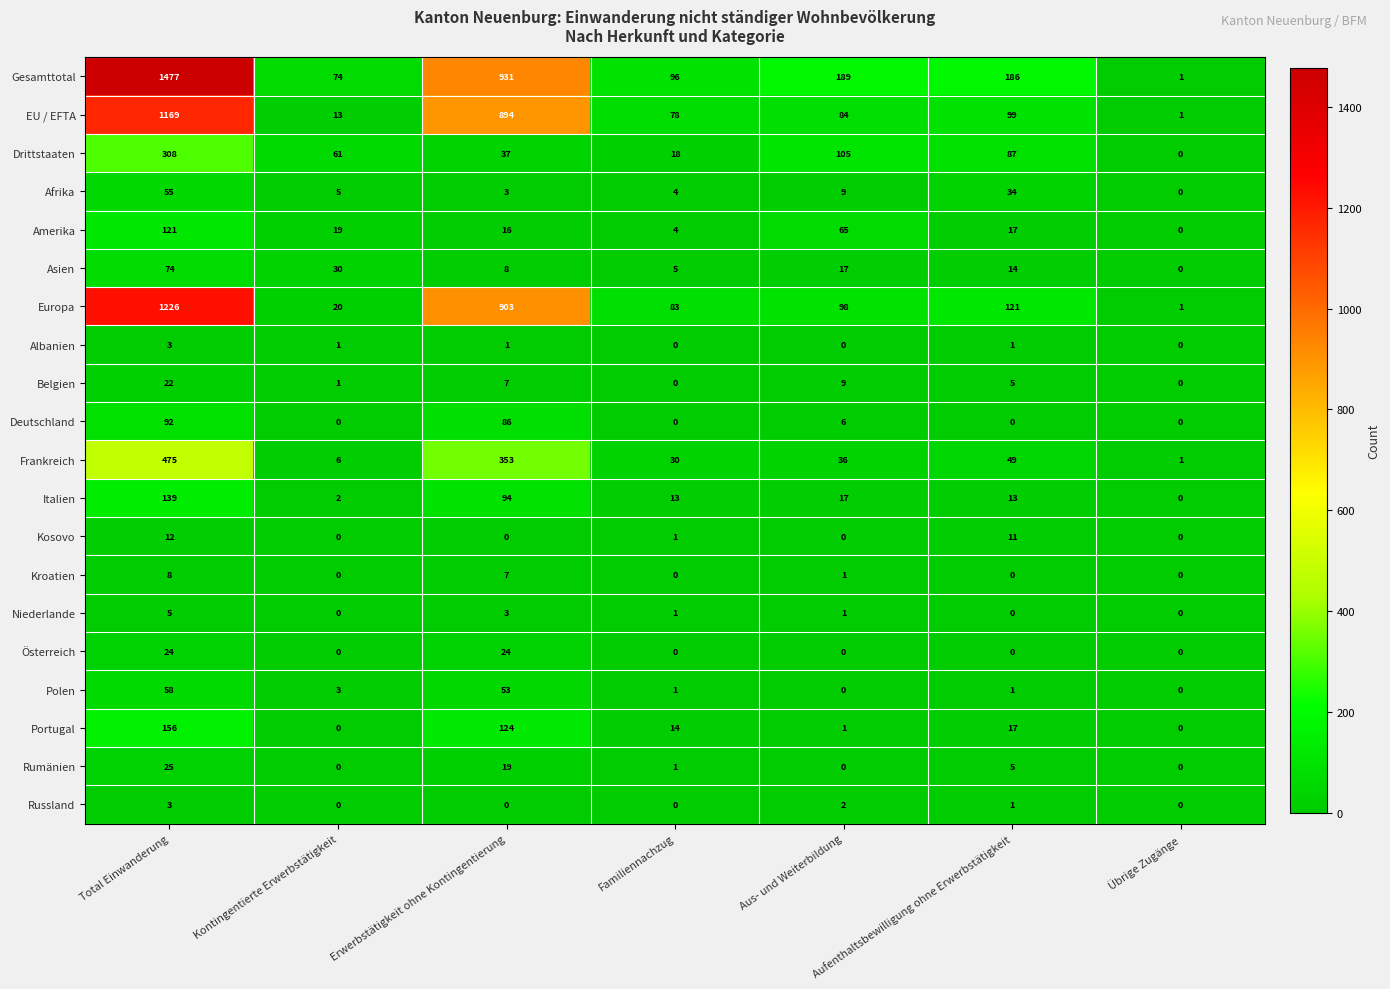

Is the value of Italien at Aus- und Weiterbildung greater than the value of Österreich at Aus- und Weiterbildung?

Yes